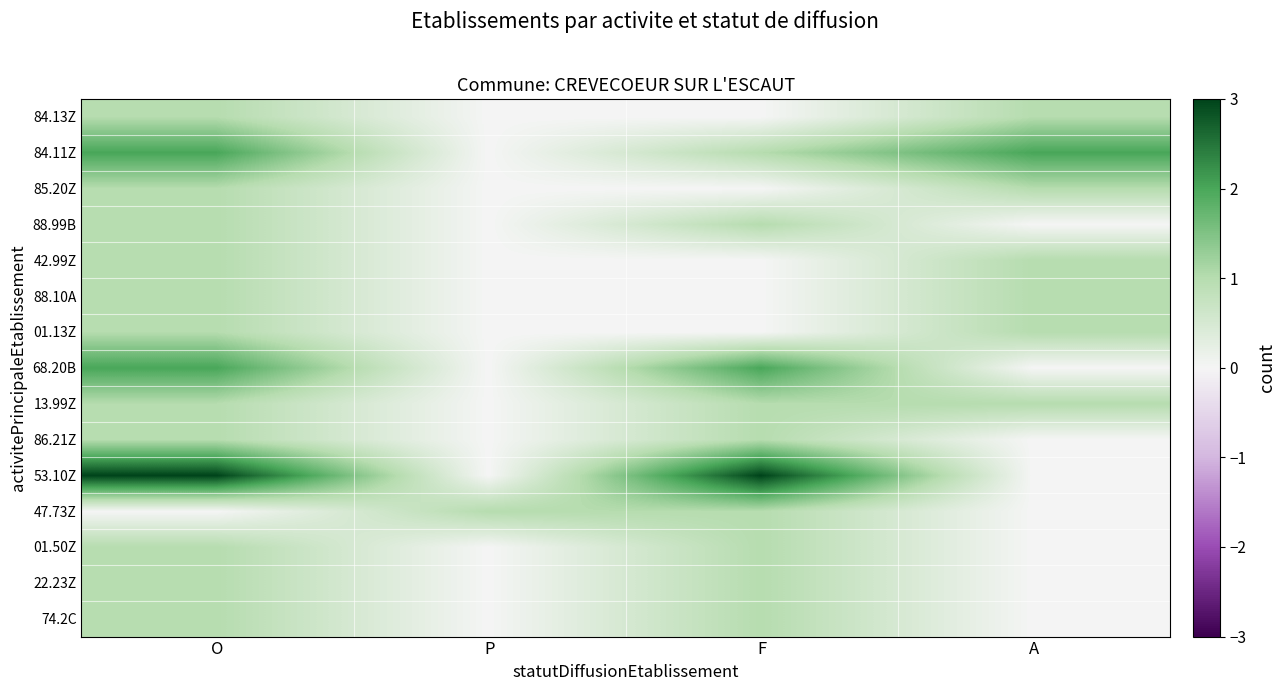

What is the spread (max minus min) of values at O?

3